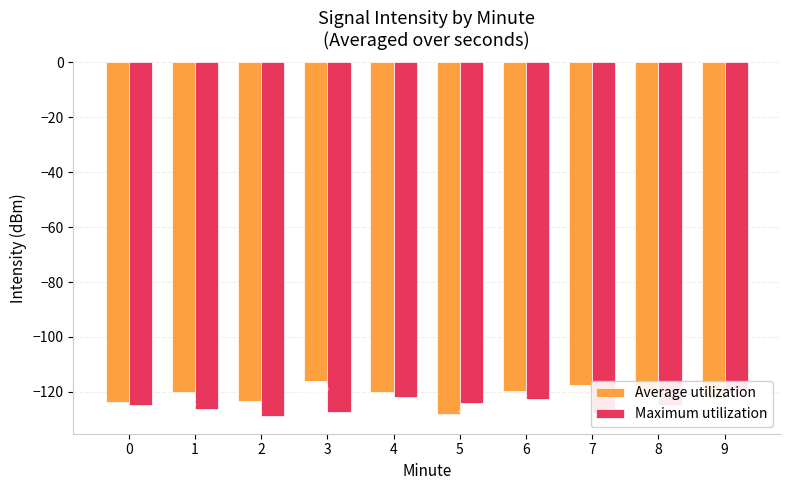

At how many categories does at least one series exceed -122?

7